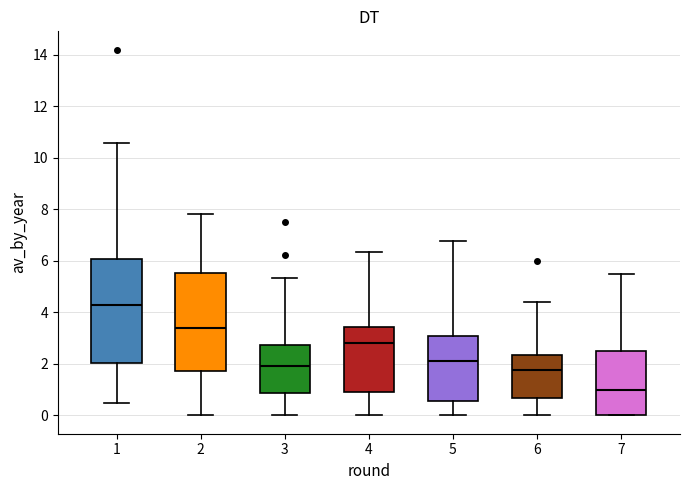

Comparing the boxes themselves (not the whiskers), which one is the tallest?

1